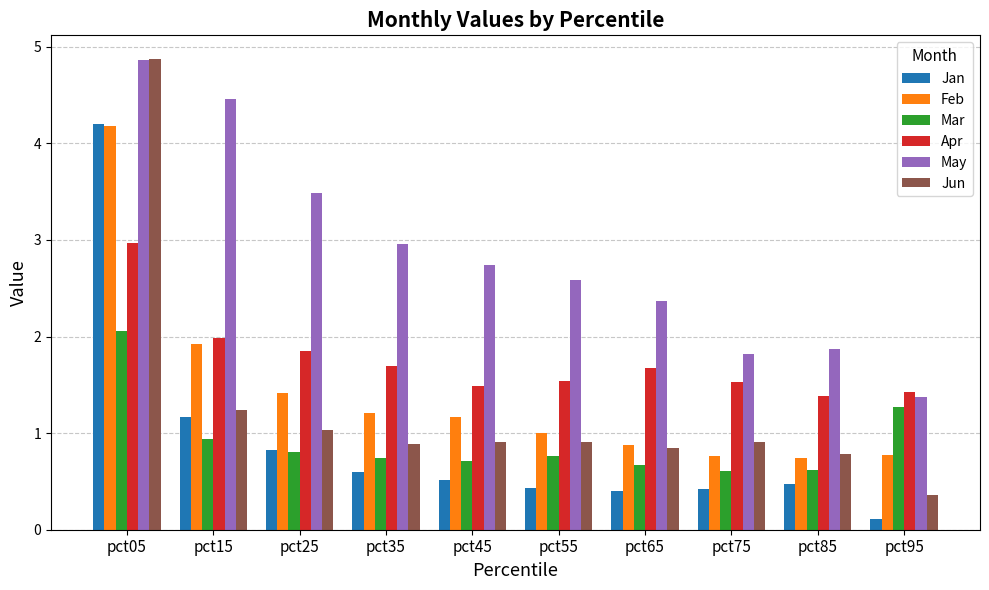

The value of Jun at pct55 is 1.4. True or false?

False